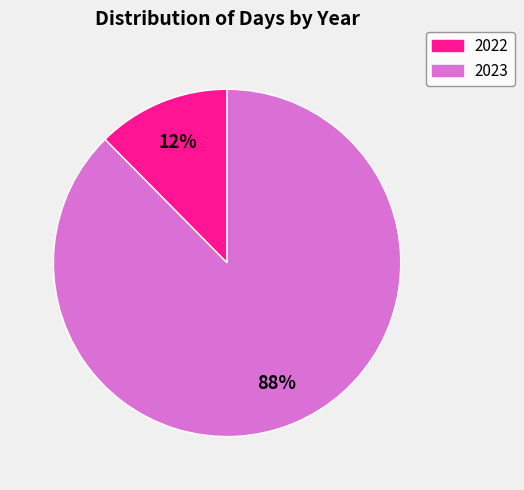

Which slice is the smallest?

2022